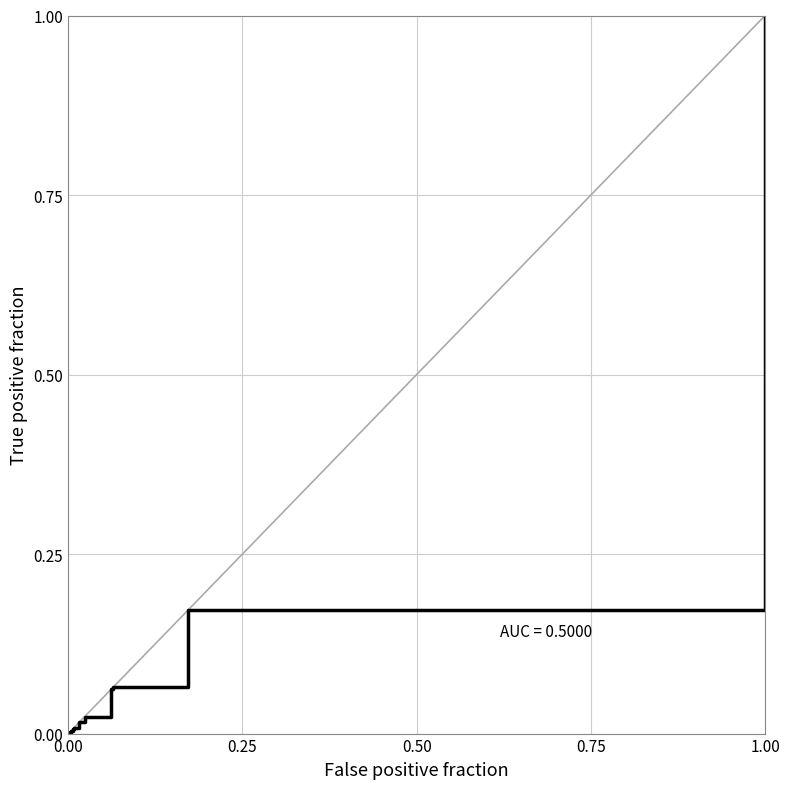

True or false: there are more than 2 points higher than both neighbors.

False